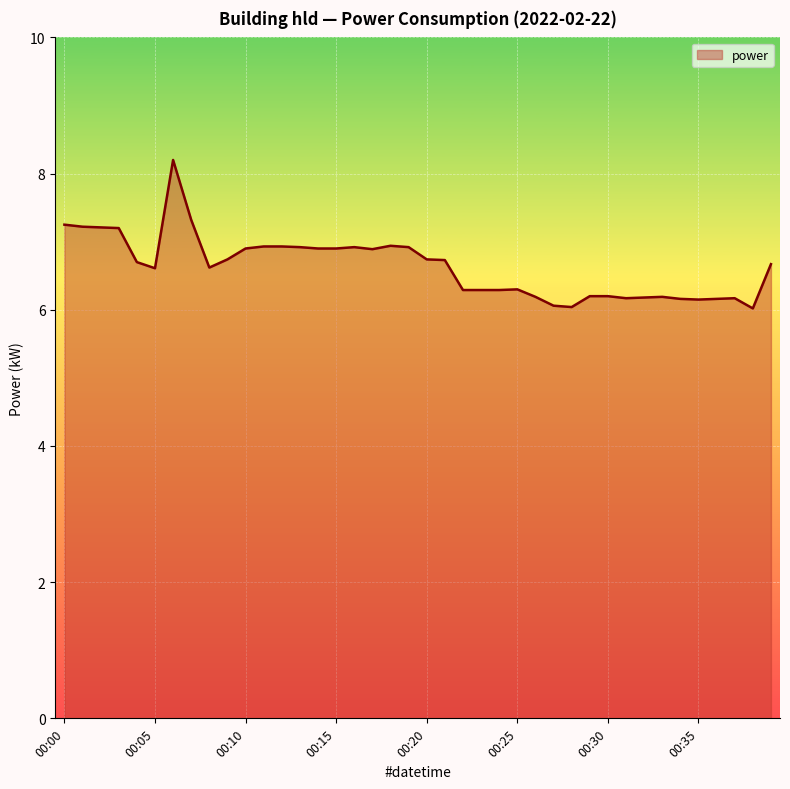

What is the smallest value displayed?

6.0